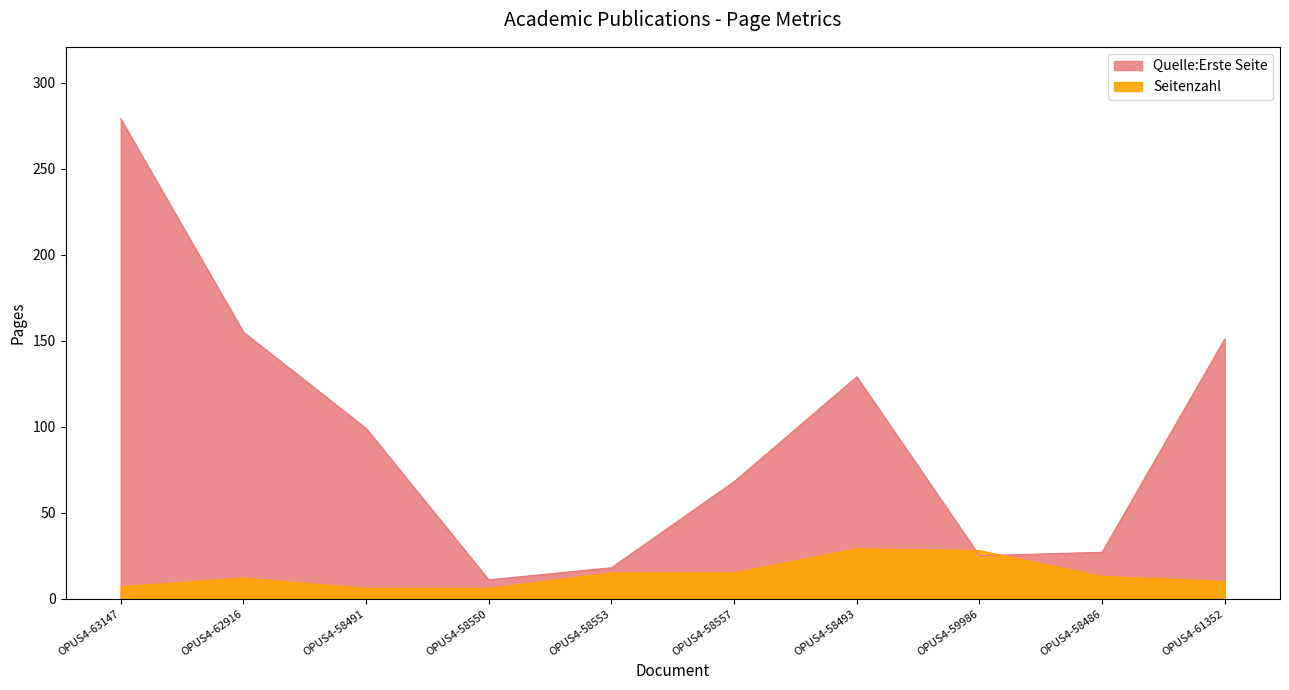

What is the smallest value displayed?

6